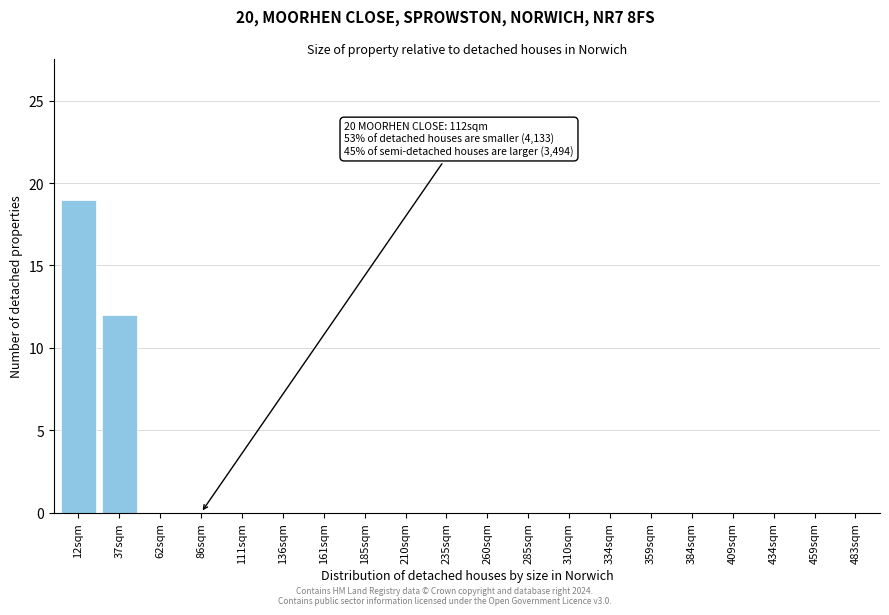

Reading left to right, transcribe all the data shown in this chart.

12sqm=19	37sqm=12	62sqm=0	86sqm=0	111sqm=0	136sqm=0	161sqm=0	185sqm=0	210sqm=0	235sqm=0	260sqm=0	285sqm=0	310sqm=0	334sqm=0	359sqm=0	384sqm=0	409sqm=0	434sqm=0	459sqm=0	483sqm=0